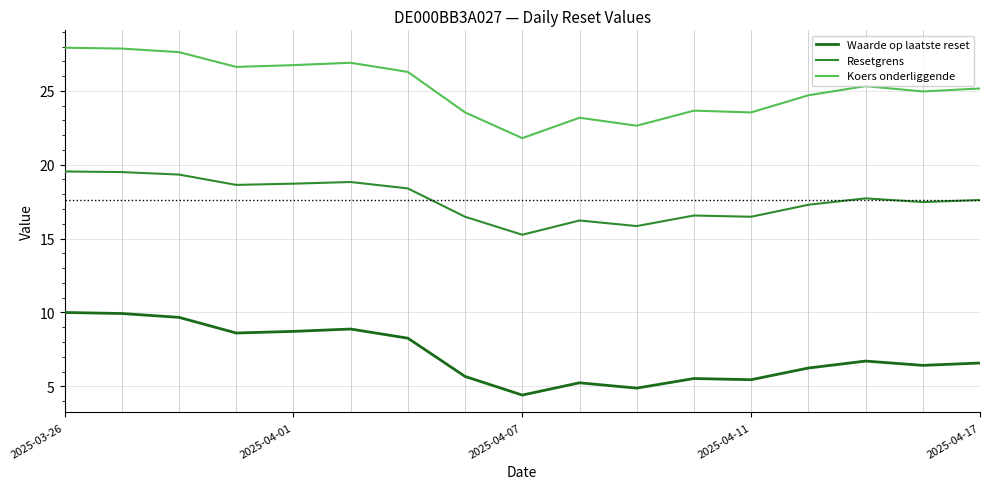

What is the average value of the Resetgrens series?

17.6